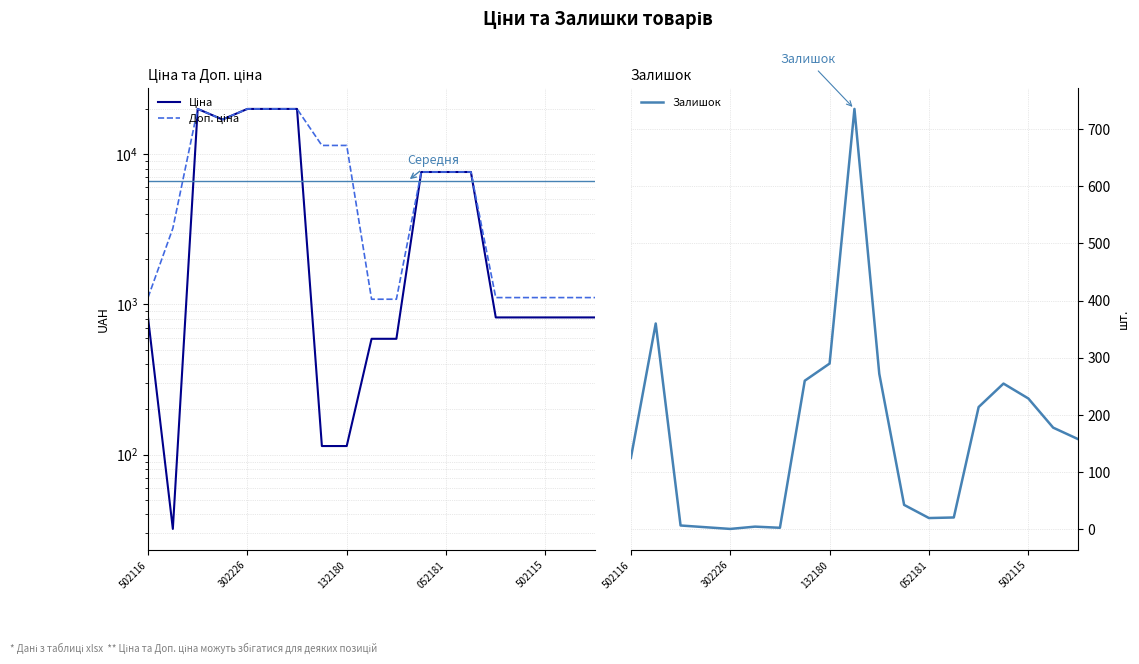

Count the number of categories in the chart.

19